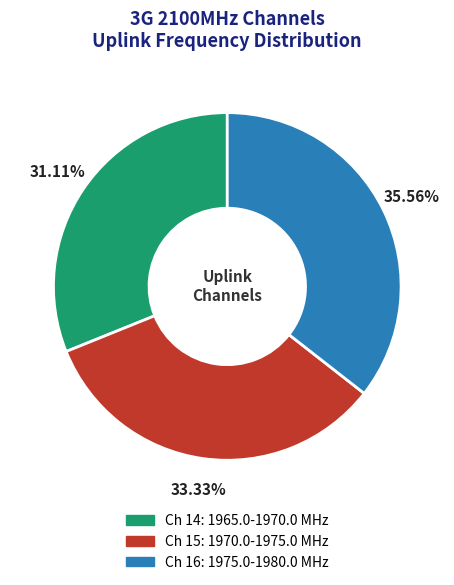

Is there a majority slice in this chart?

No